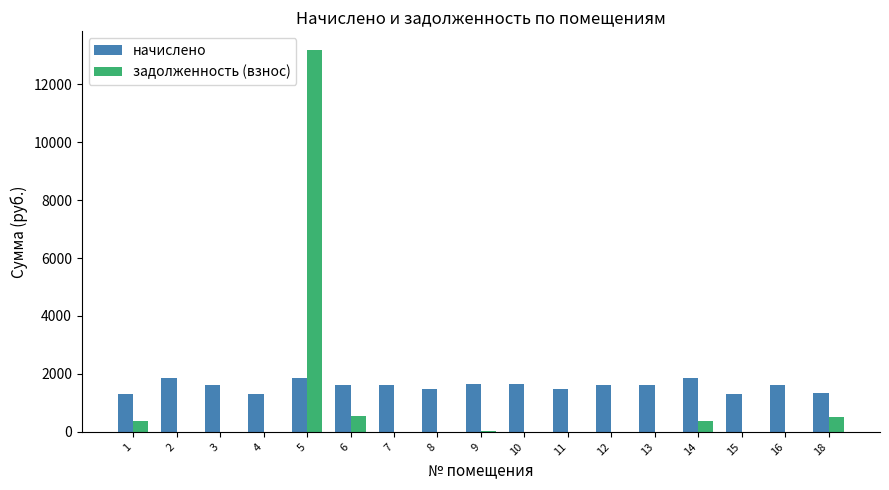

At which category is the sum across all series the highest?

5